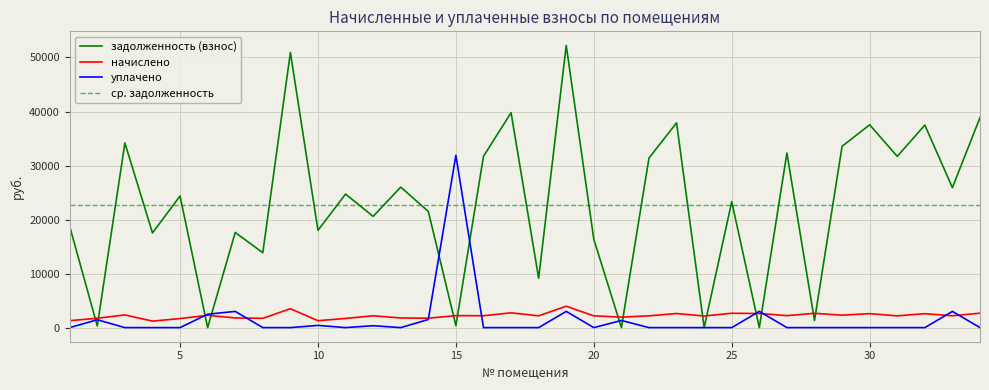

How many intersections are there between уплачено and начислено?

8